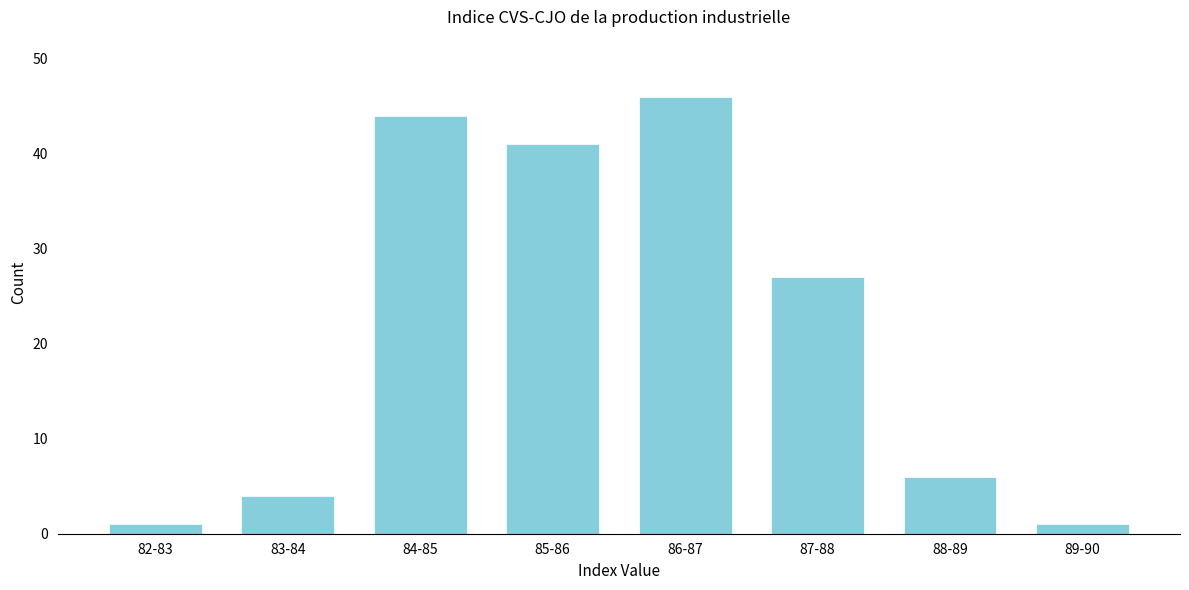

Reading left to right, transcribe all the data shown in this chart.

1	4	44	41	46	27	6	1